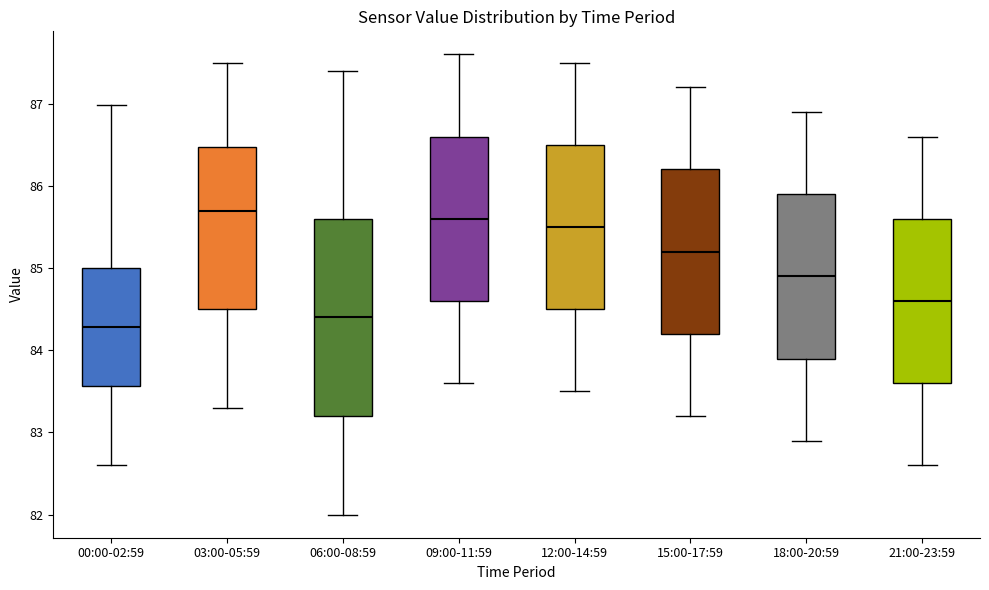

Which box is the tallest, from its lower edge to its upper edge?

06:00-08:59